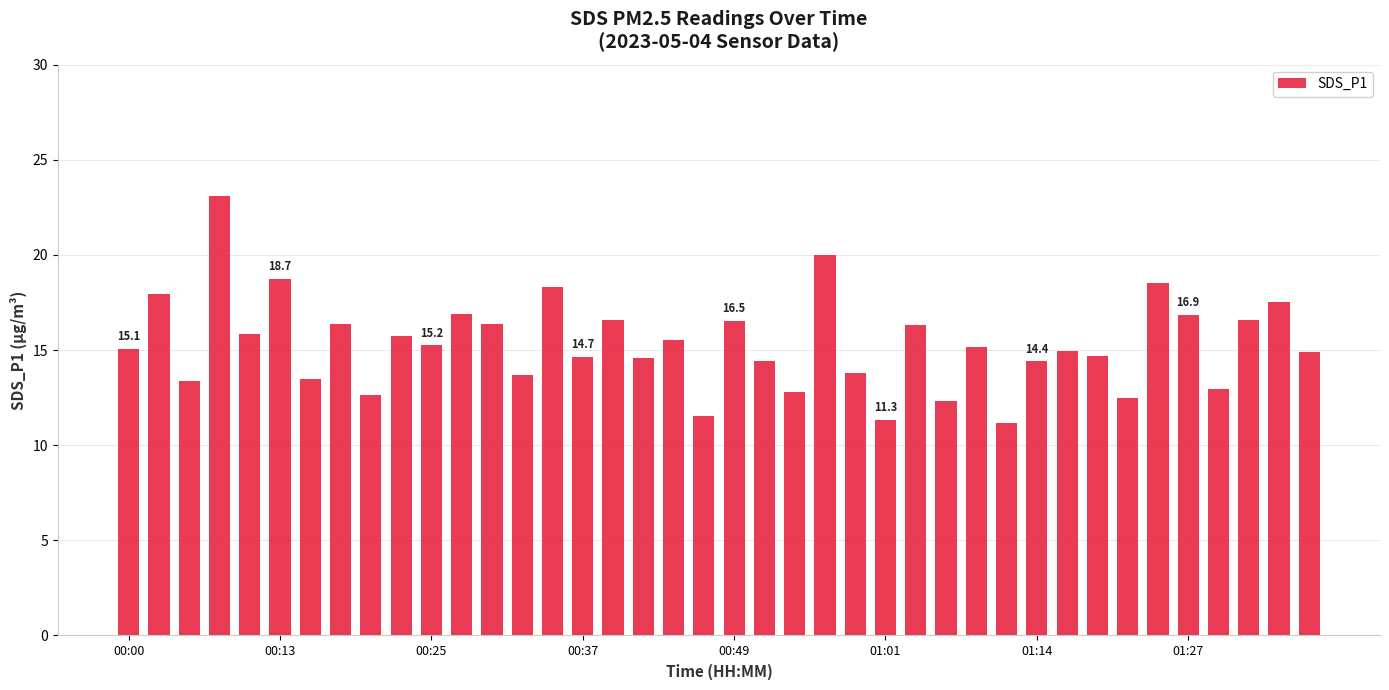

What is the value of the 35th bar from the left?

18.5